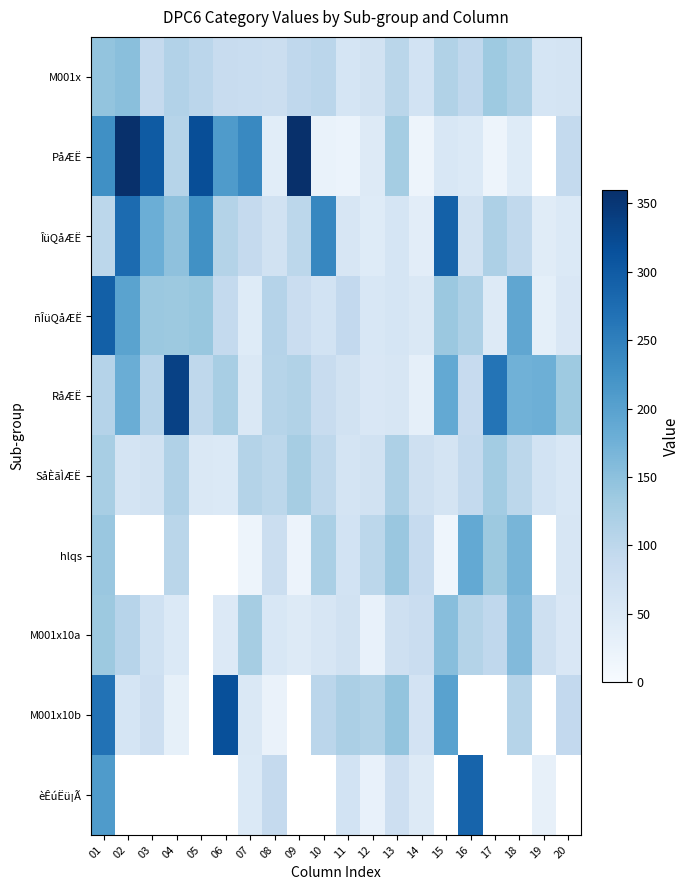

At how many categories does at least one series exceed 21?

20